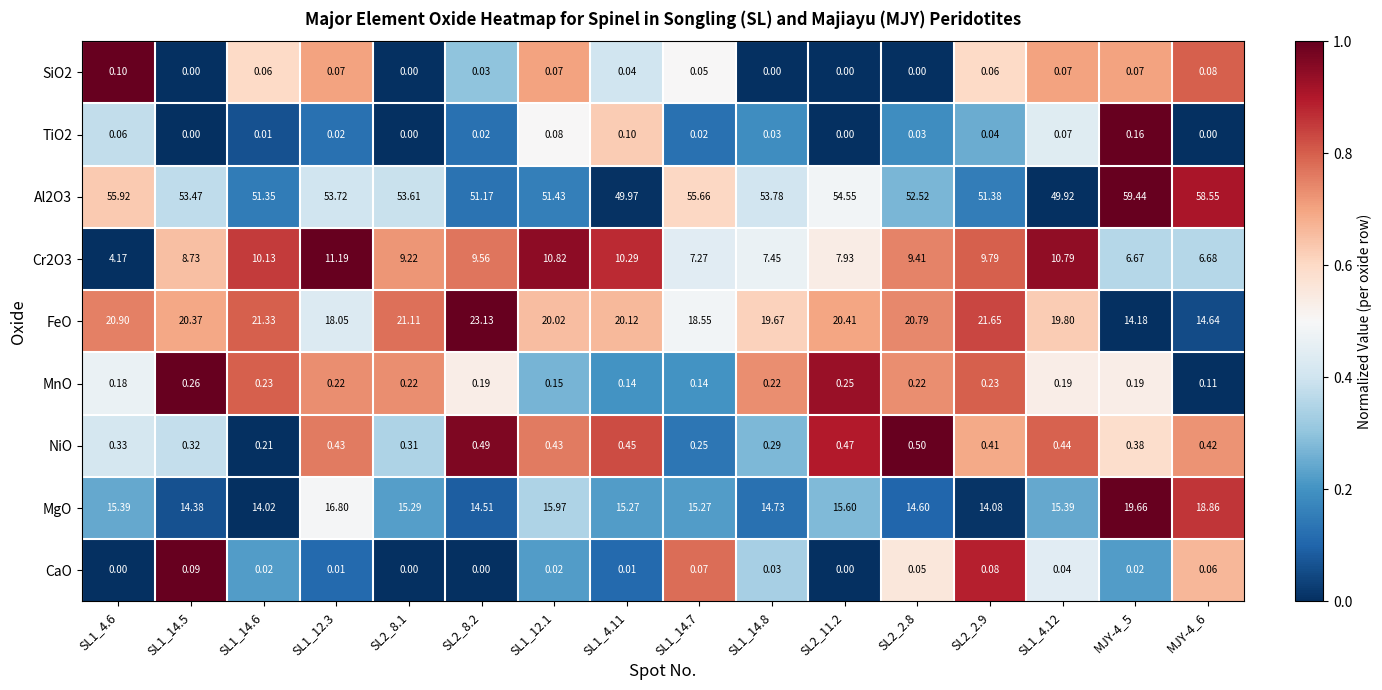

Is the value of NiO at SL1_14.8 greater than the value of CaO at SL2_2.9?

Yes